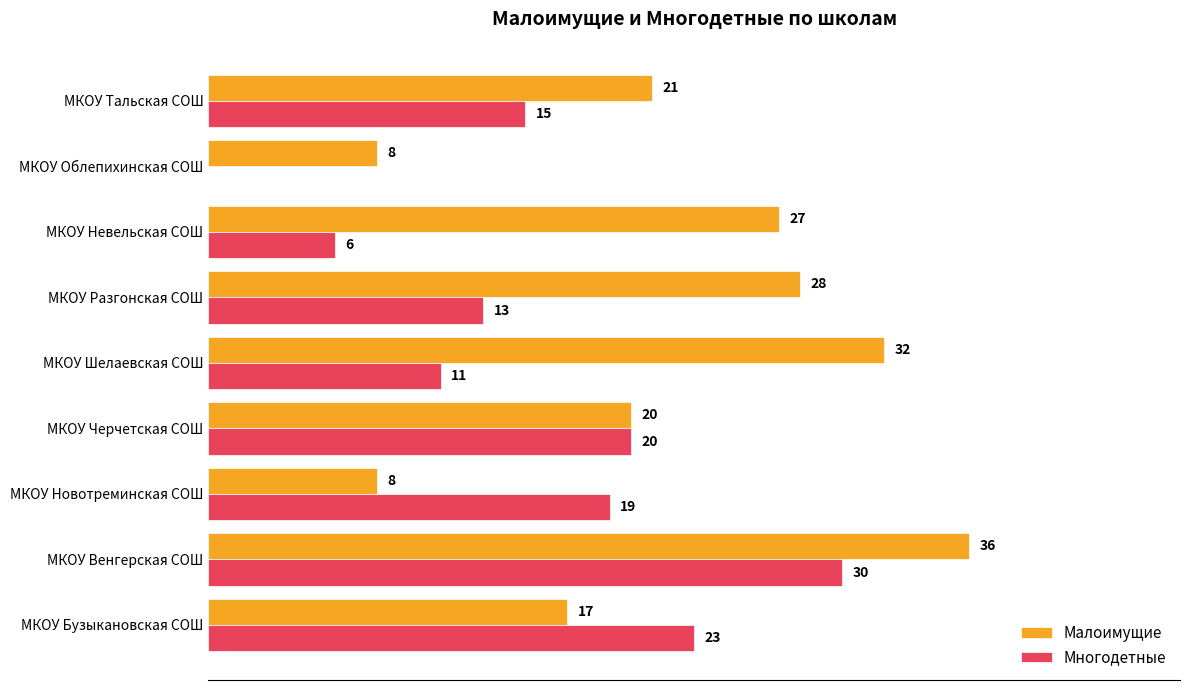

Which series has the largest total across all categories?

Малоимущие